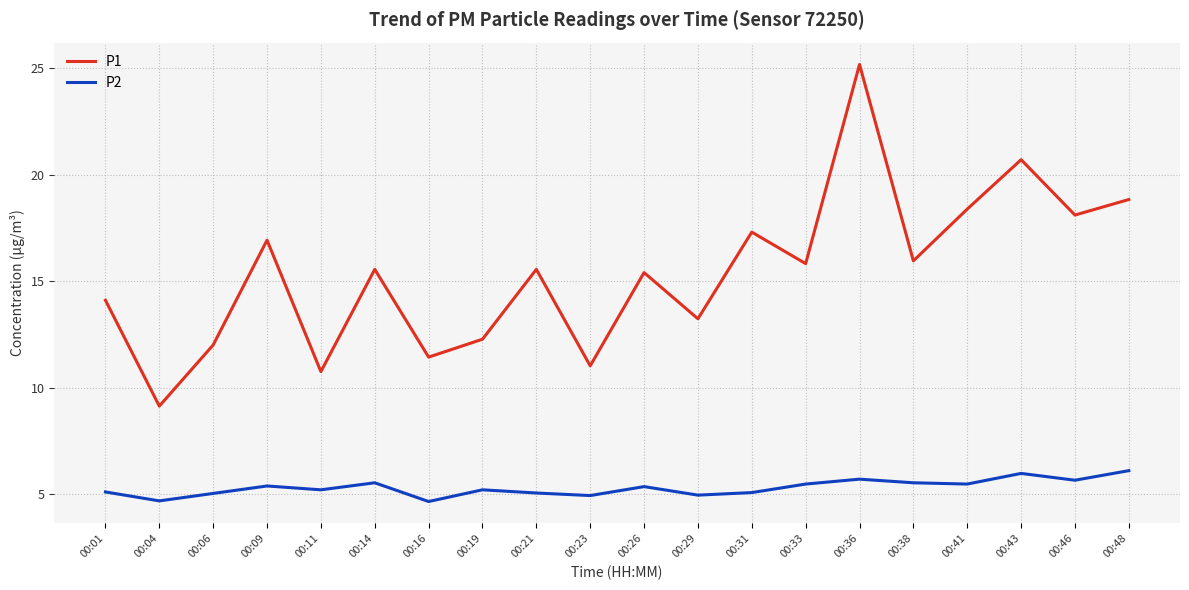

Reading right to left, transcribe all the data shown in this chart.

P1: 18.8	18.1	20.7	18.4	15.9	25.2	15.8	17.3	13.2	15.4	11.0	15.6	12.3	11.4	15.6	10.8	16.9	12.0	9.1	14.1
P2: 6.1	5.7	6.0	5.5	5.5	5.7	5.5	5.1	5.0	5.3	4.9	5.0	5.2	4.7	5.5	5.2	5.4	5.0	4.7	5.1